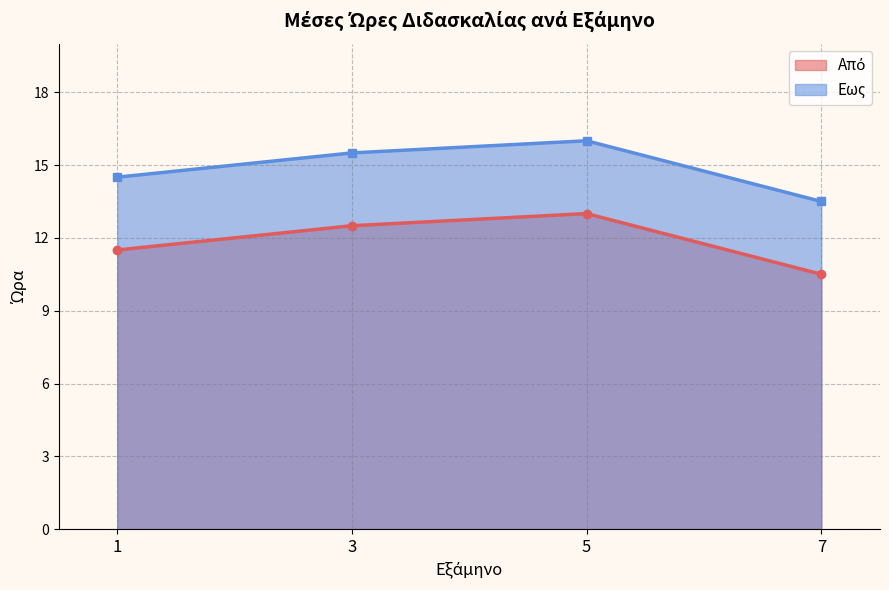

What value does the Εως series have at 3?

15.5